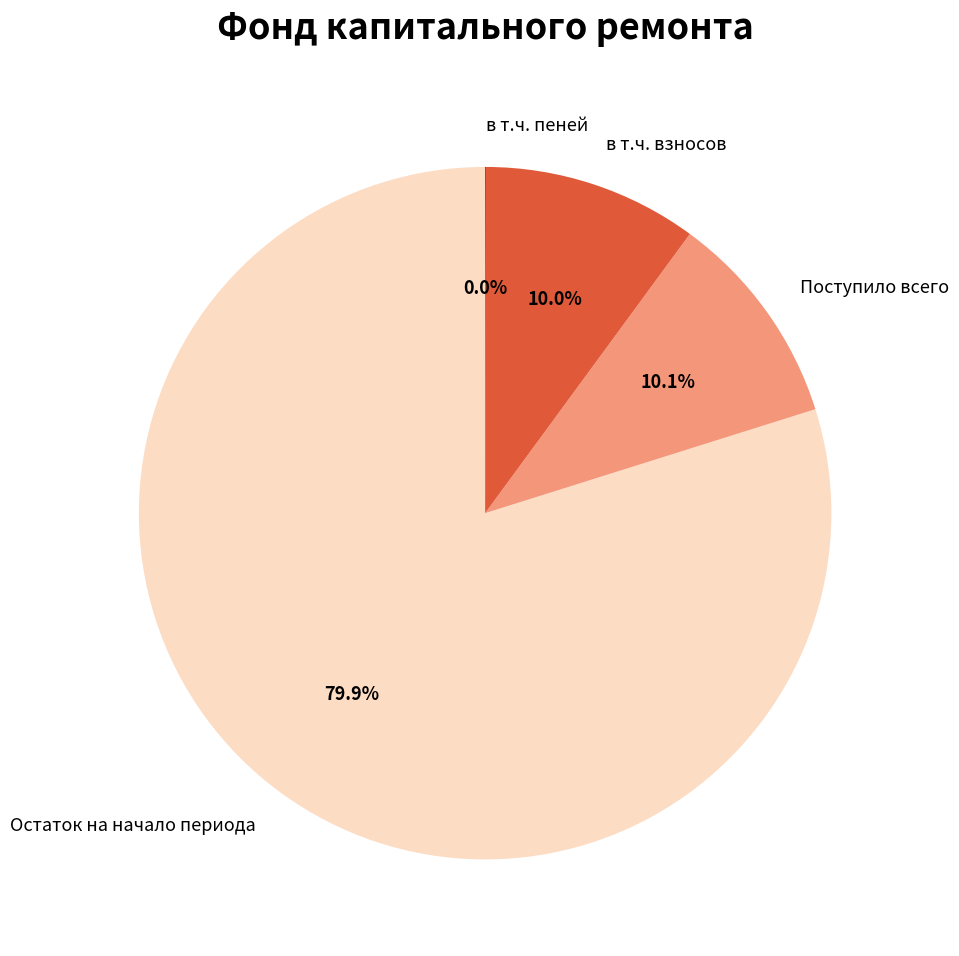

Which has a higher value, в т.ч. взносов or Остаток на начало периода?

Остаток на начало периода